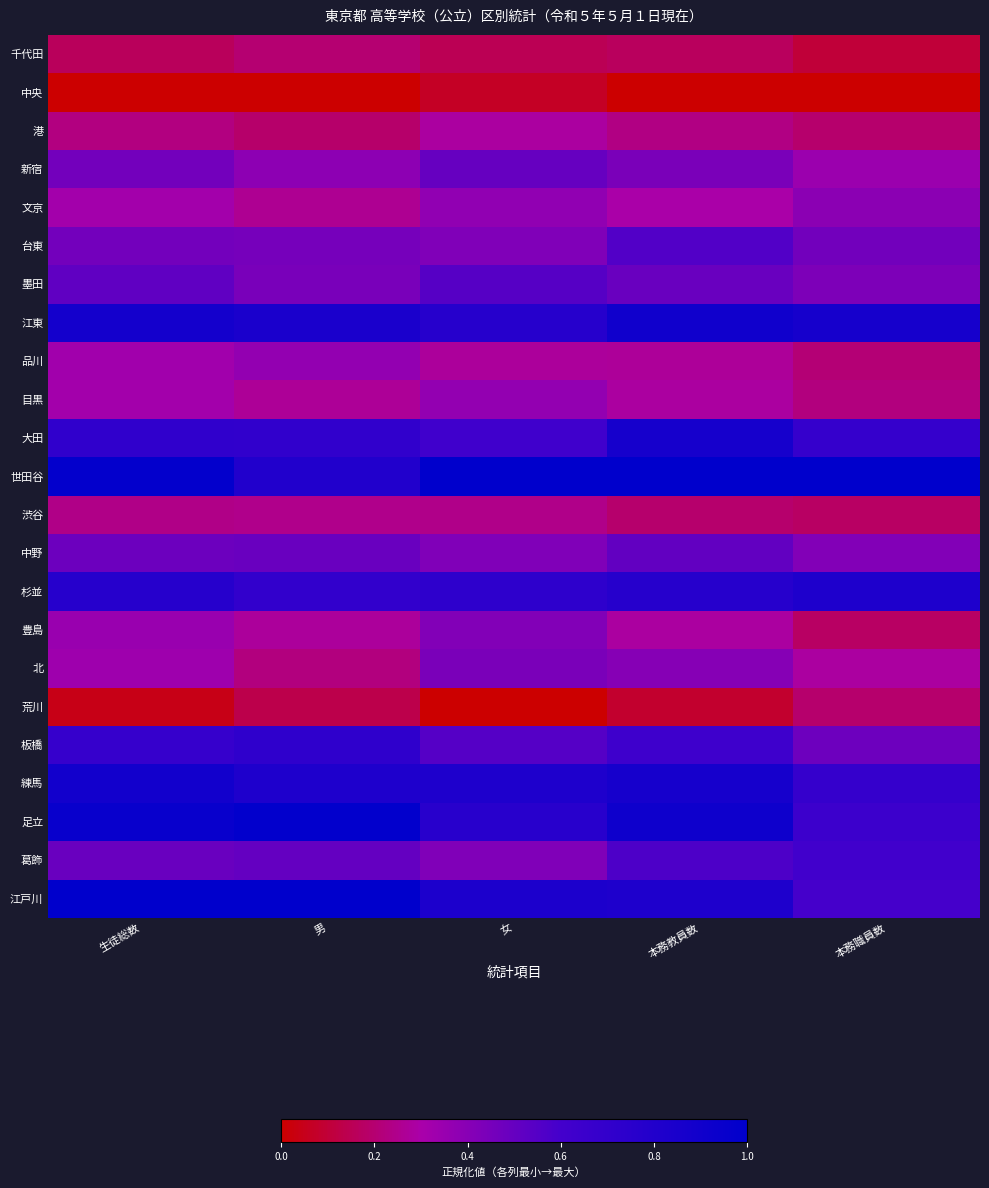

At 本務教員数, list the series in order from largest to smallest.

世田谷, 足立, 江東, 練馬, 大田, 江戸川, 杉並, 板橋, 葛飾, 台東, 中野, 墨田, 新宿, 北, 文京, 豊島, 目黒, 品川, 港, 渋谷, 千代田, 荒川, 中央